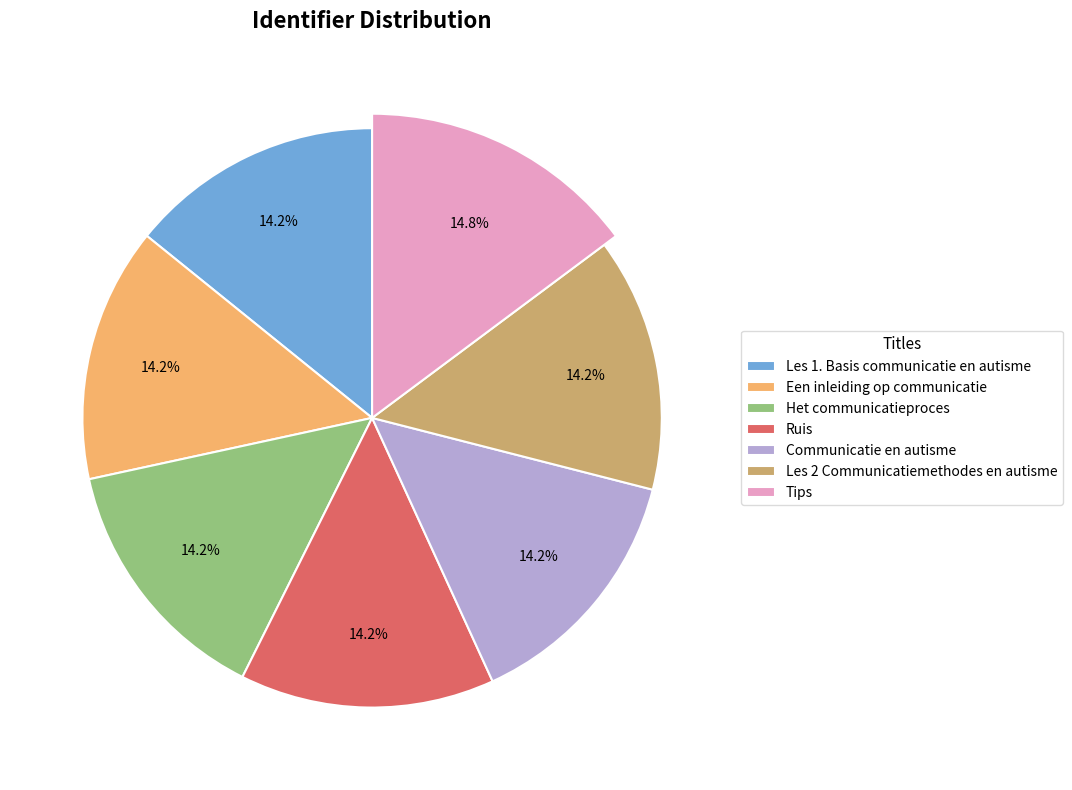

To the nearest percent, what percentage of the pie is Een inleiding op communicatie?

14%